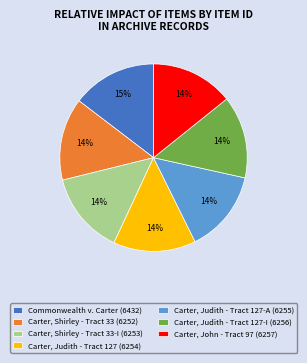

Do Carter, Shirley - Tract 33-I (6253) and Commonwealth v. Carter (6432) together represent more than half of the pie?

No